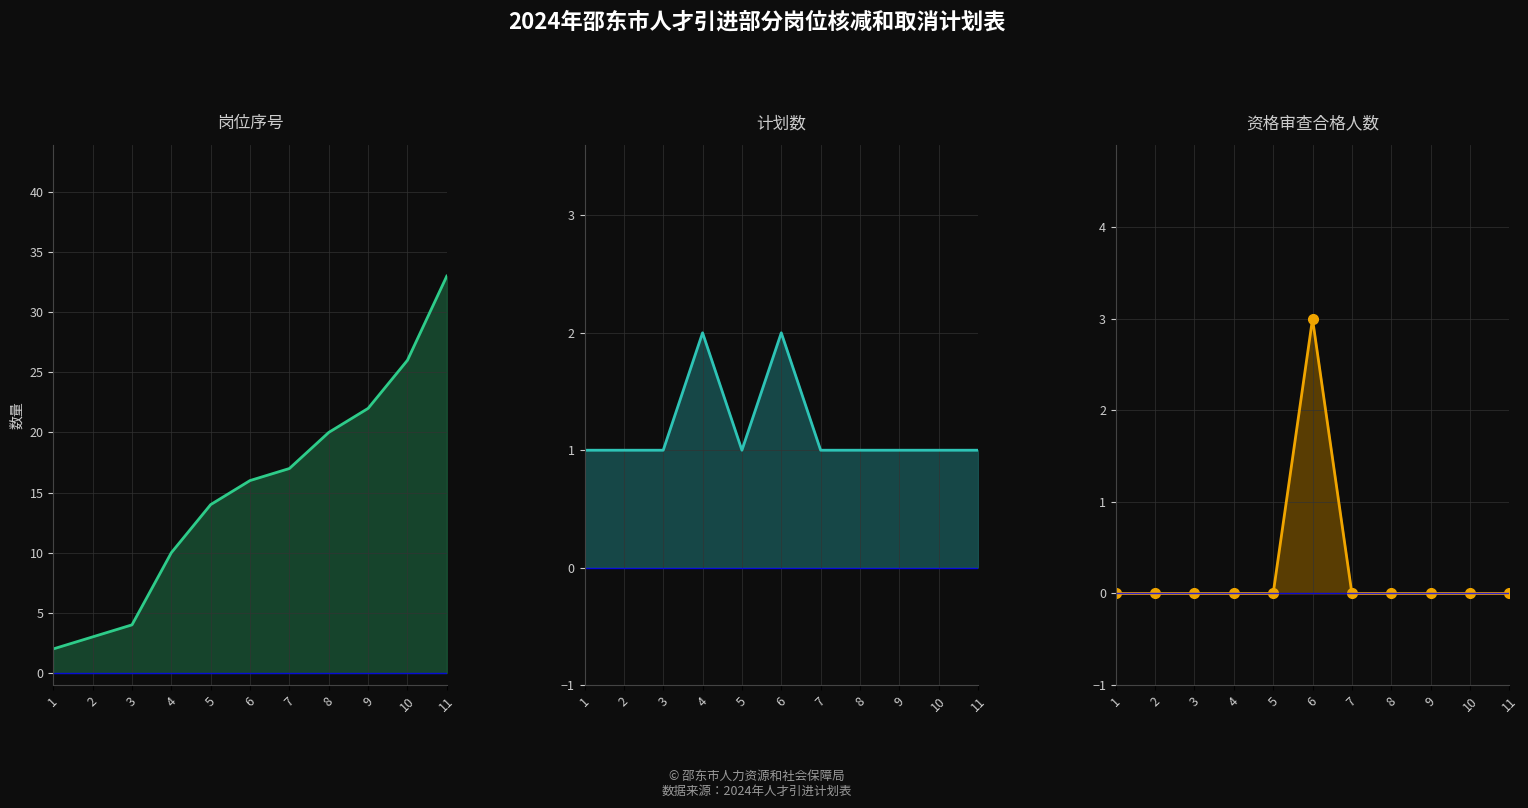

What are all the series names shown in the legend?

岗位序号, 计划数, 资格审查合格人数